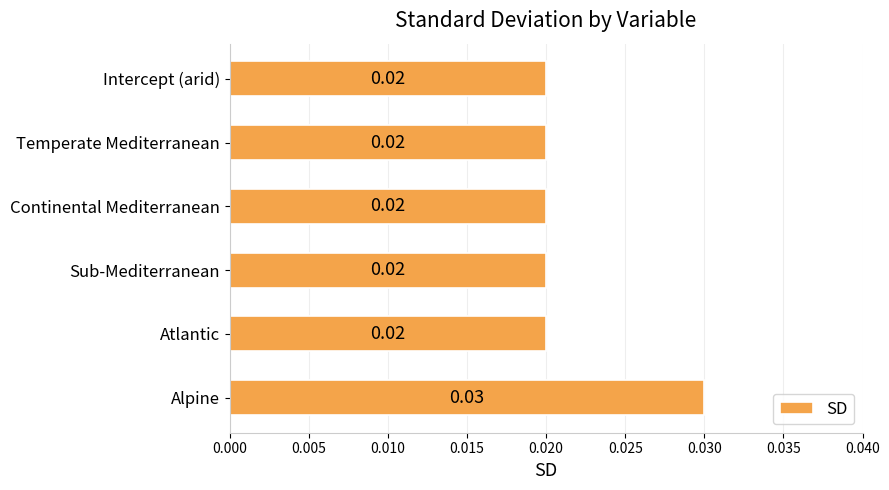

At which category does the chart reach its peak across all series?

Alpine